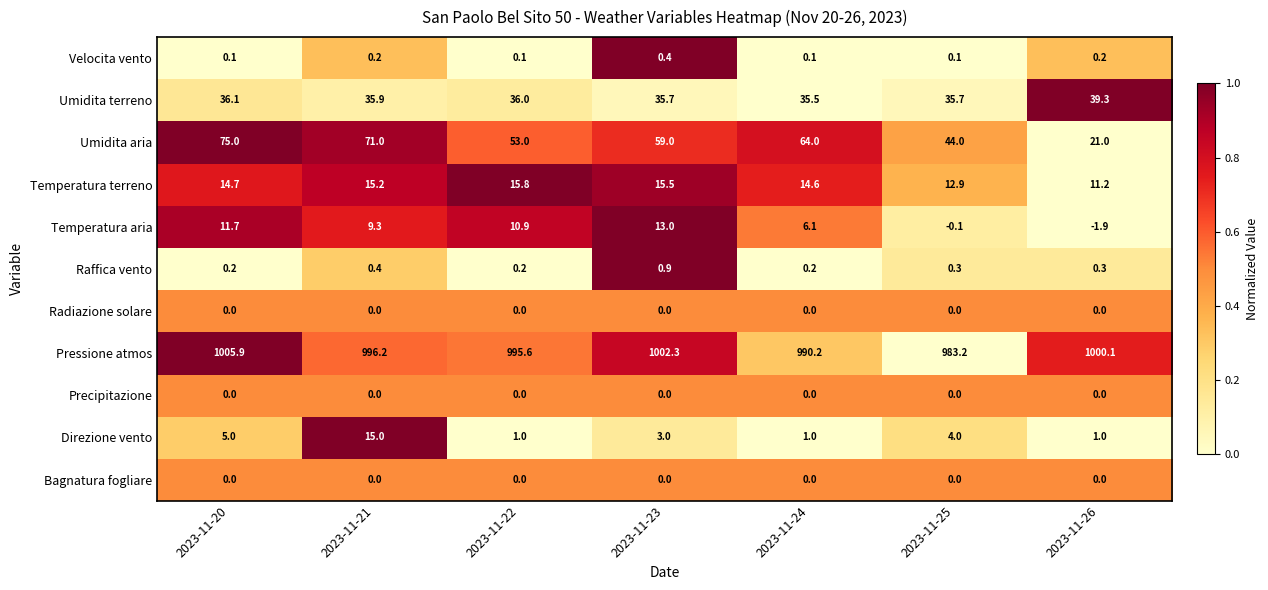

At which category is the sum across all series the highest?

2023-11-20